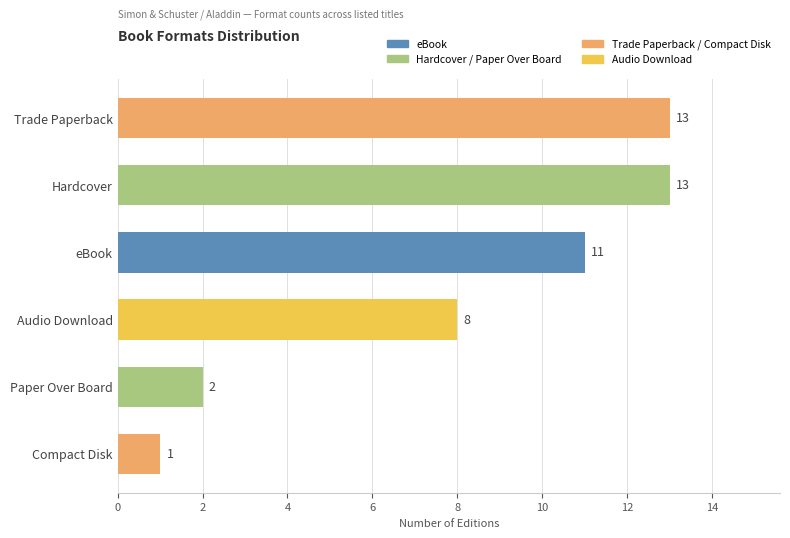

What is the difference between the second highest and minimum values?

12